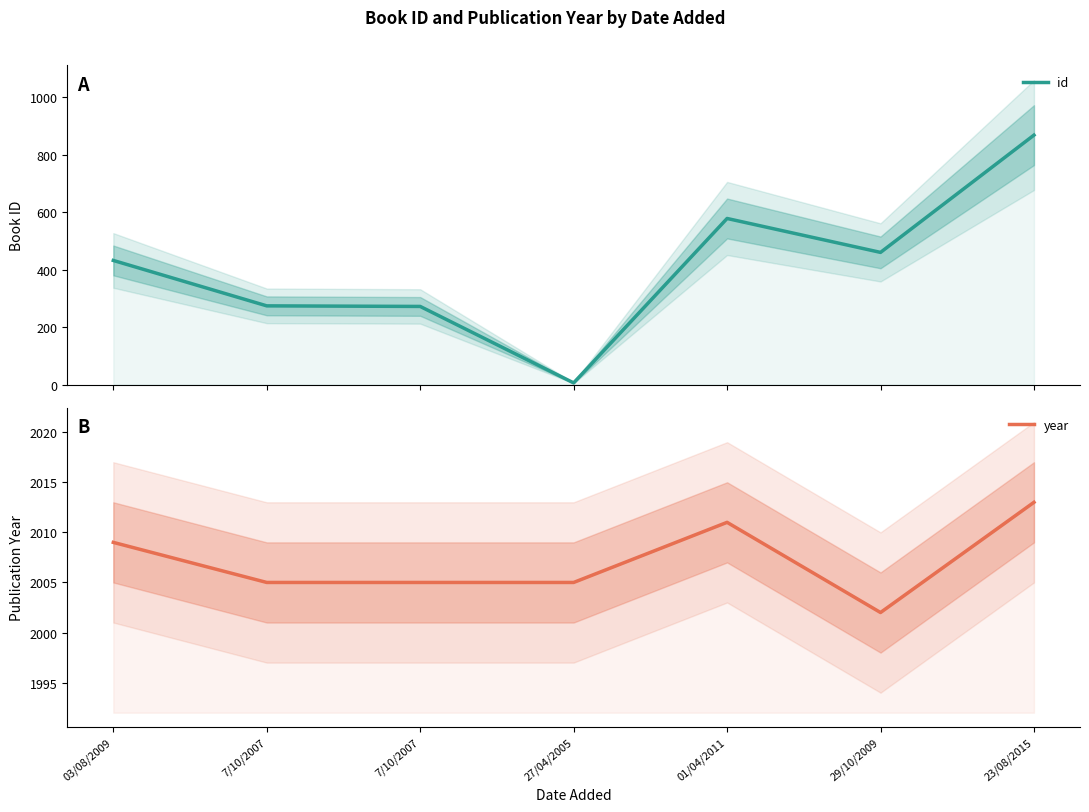

Which series has the largest total across all categories?

year